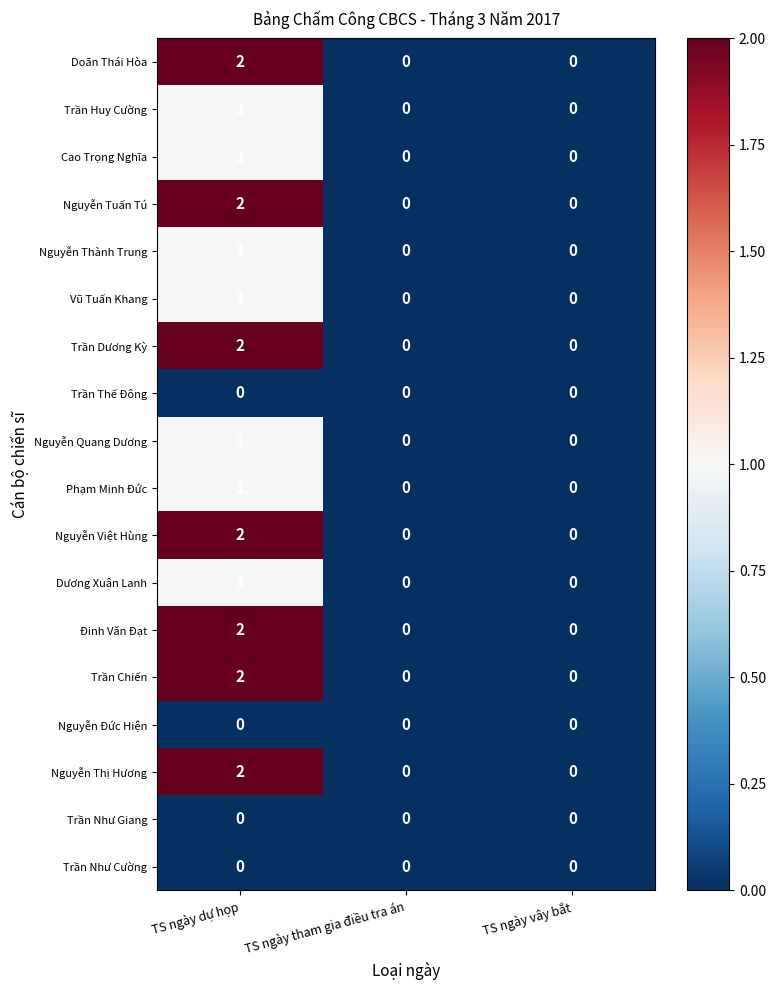

How many Trần Huy Cường values are between 0 and 1?

3